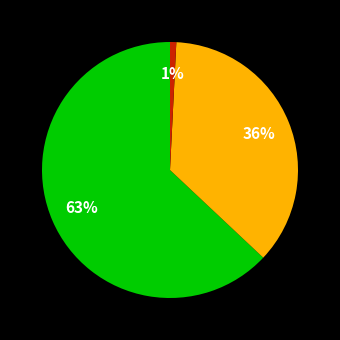

To the nearest percent, what is the average slice percentage?

33%